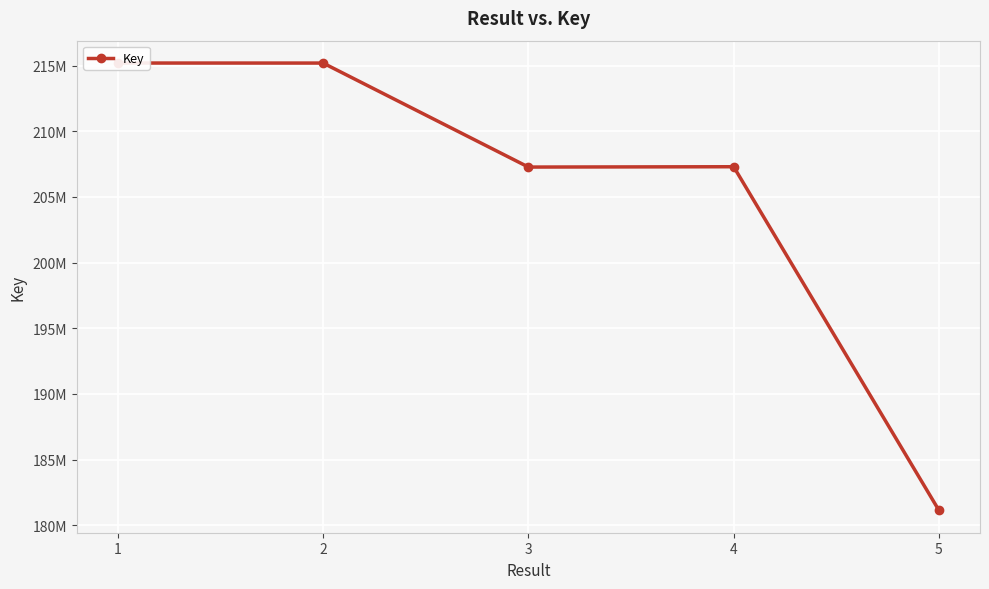

Does the chart display data point markers on the line(s)?

Yes